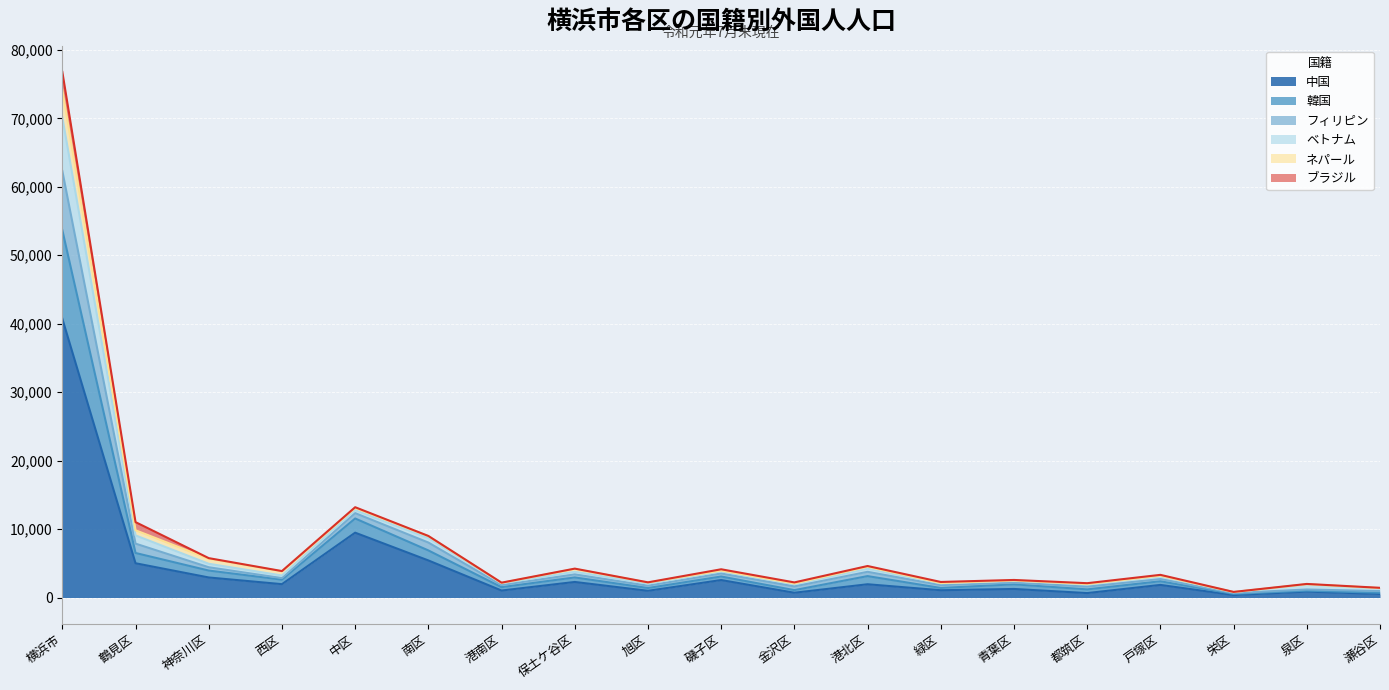

Where is 中国 nearest to the value 20540?

中区